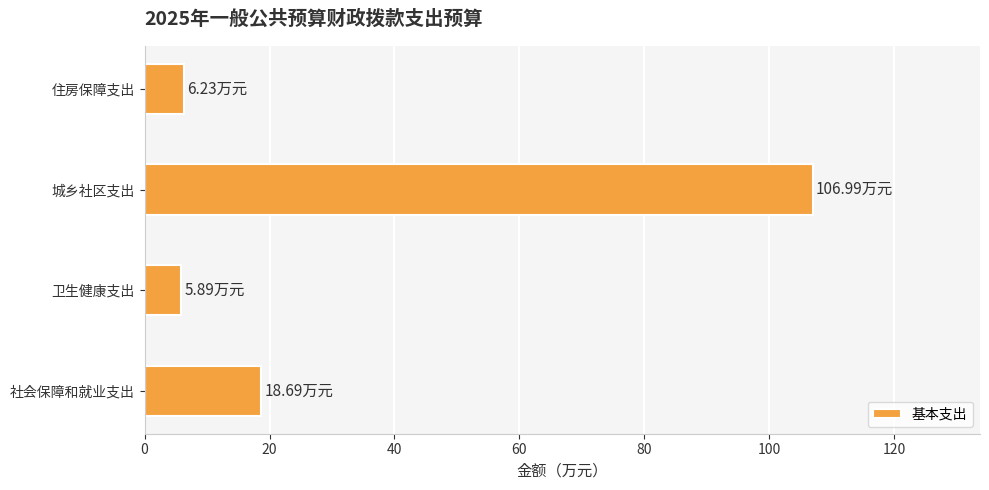

What is the sum of all values?

137.8